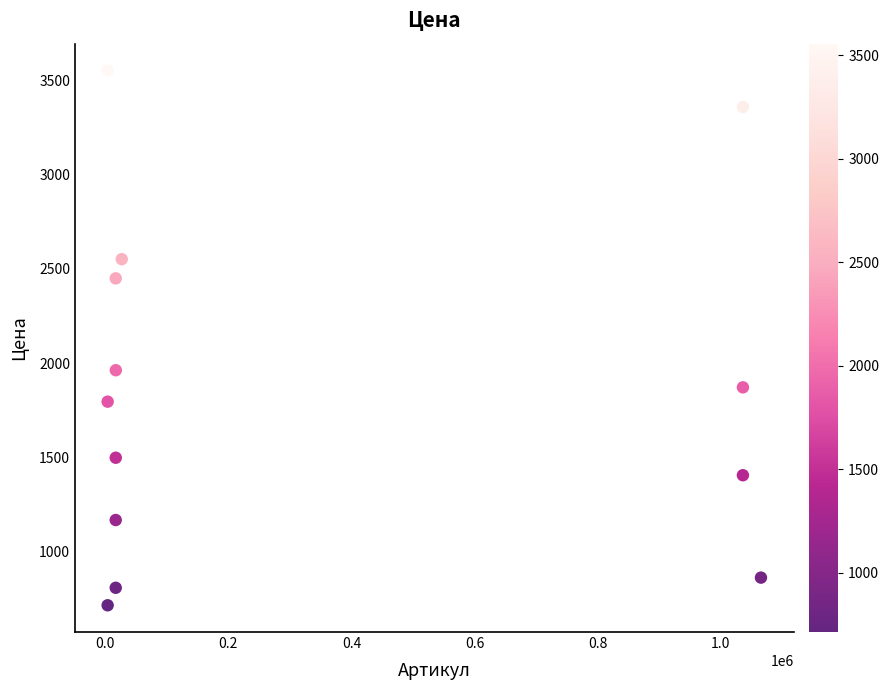

What is the range of X values (max minus min)?

1060932